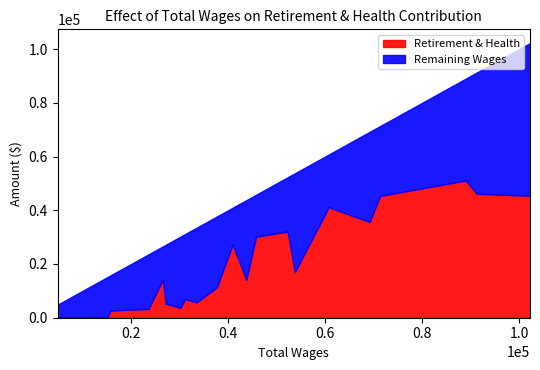

How many data points are above 11379?

12